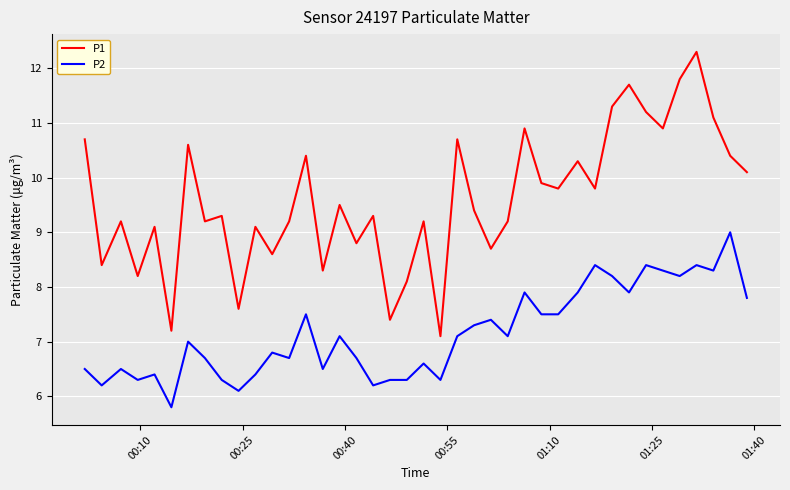

What is the minimum value for P2?

5.8